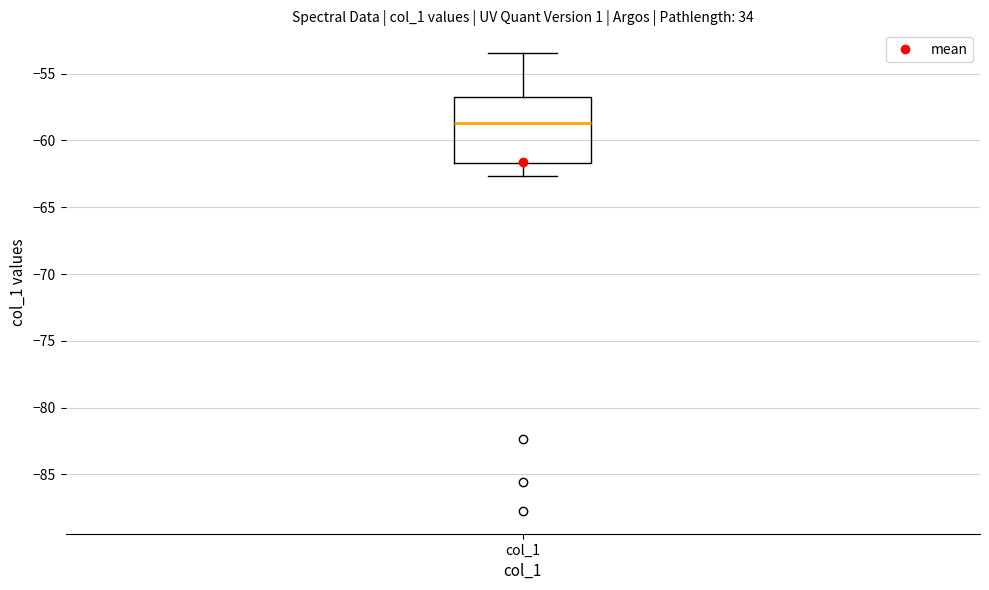

Transcribe this box plot: give where the median line is, the range the box spans, and where the two whiskers end, as read against the y-axis. The values are not printed on the chart, so give them approximately, as read against the axis.

median -58.5, box -61.5 to -56.5, whiskers -62.5 to -53.5